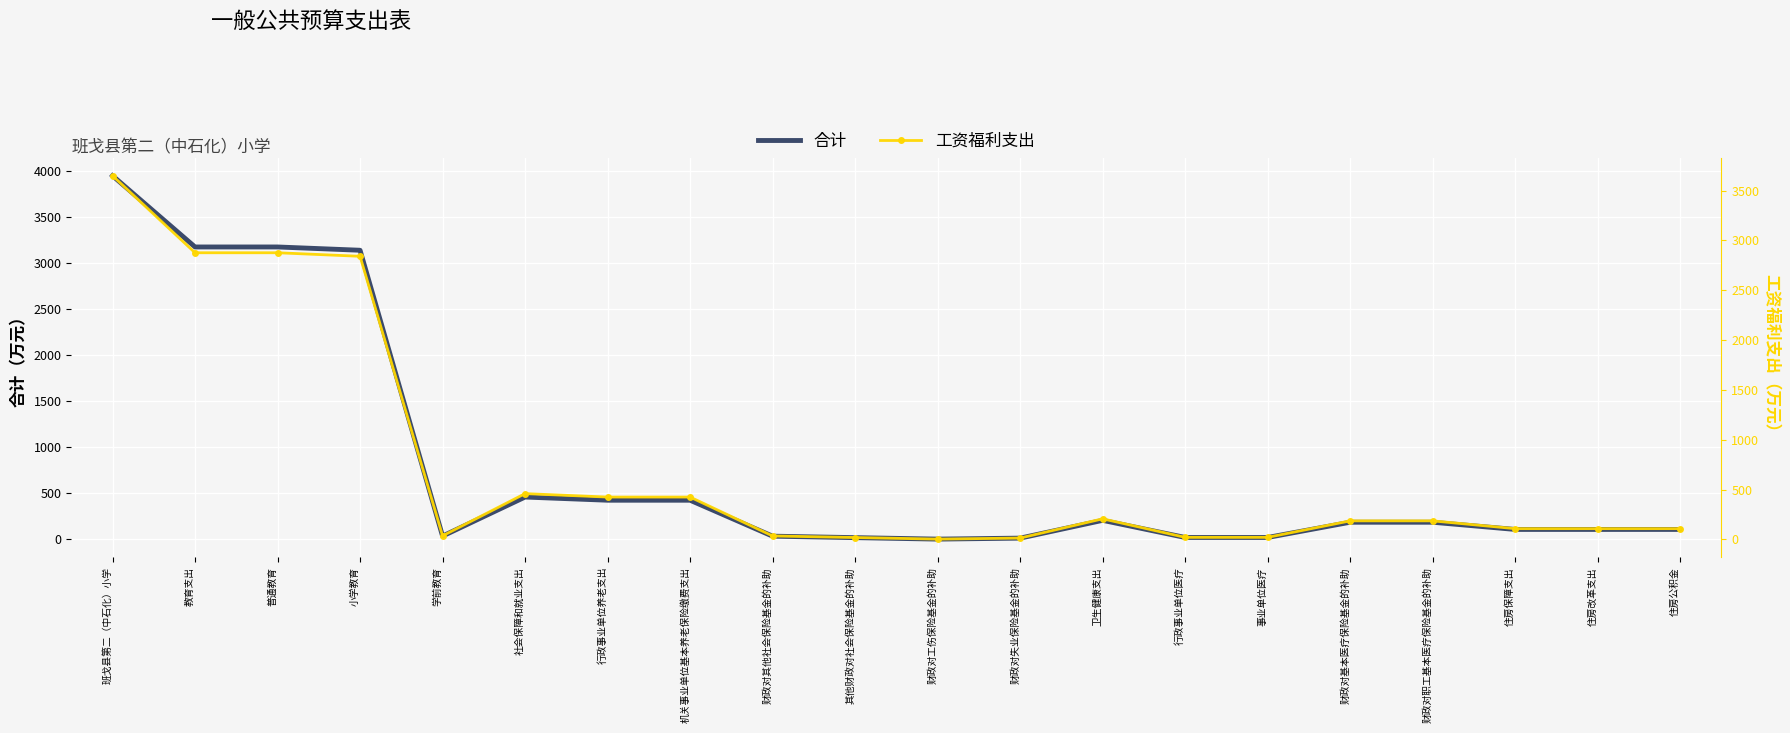

How many lines are shown in the chart?

2